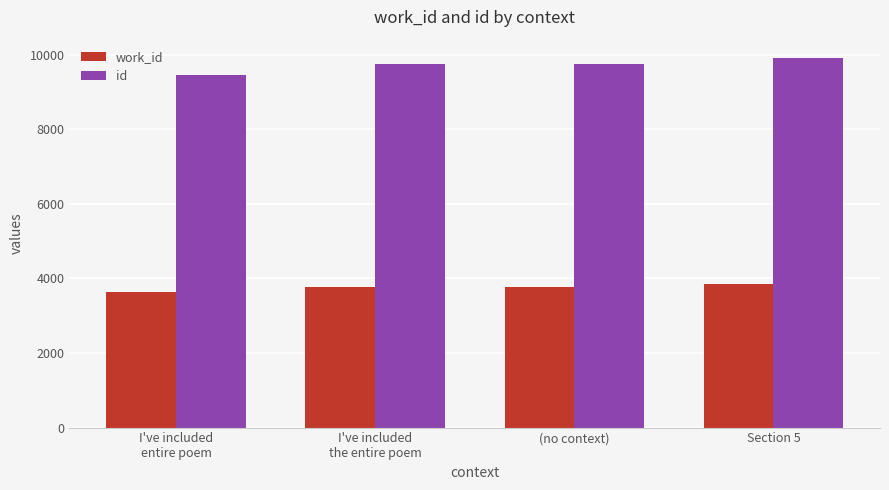

Read the work_id value at I've included
entire poem.

3641